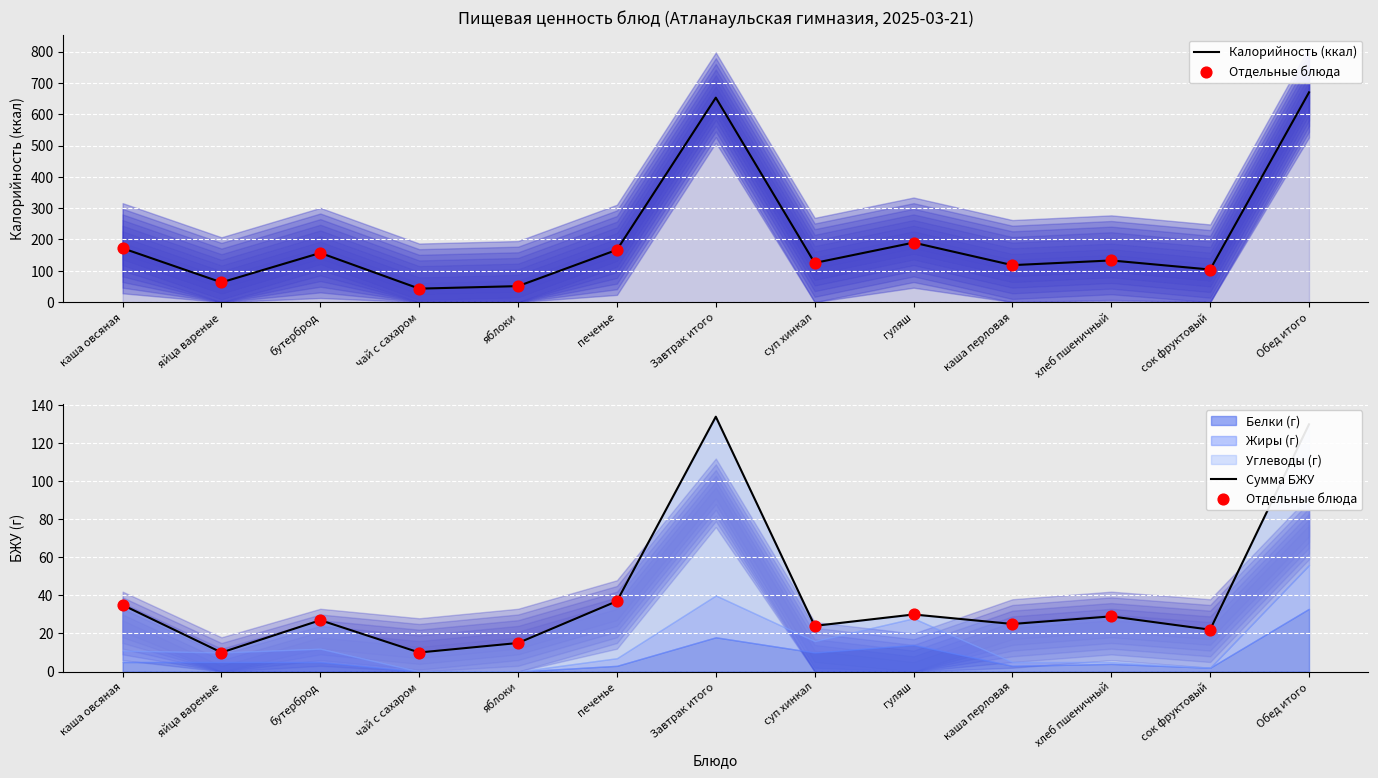

At how many categories does at least one series exceed 289?

2